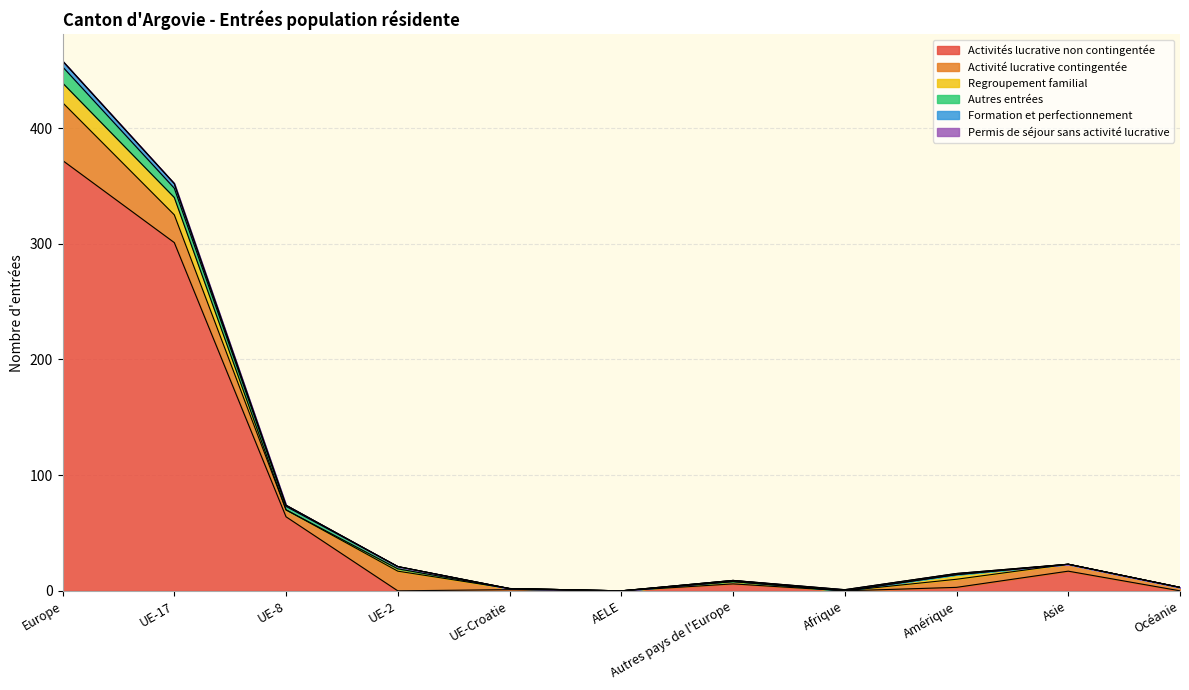

In Autres entrées, how many points are higher than both neighbors (excluding endpoints)?

1